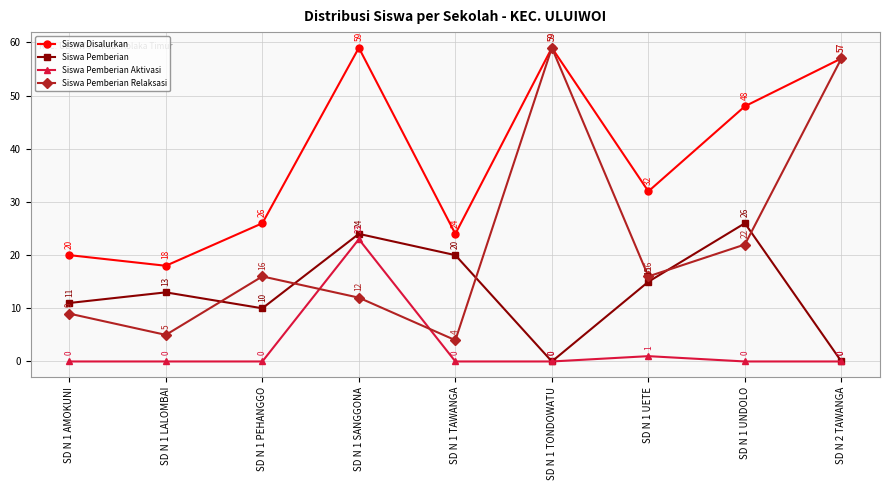

What are all the series names shown in the legend?

Siswa Disalurkan, Siswa Pemberian, Siswa Pemberian Aktivasi, Siswa Pemberian Relaksasi